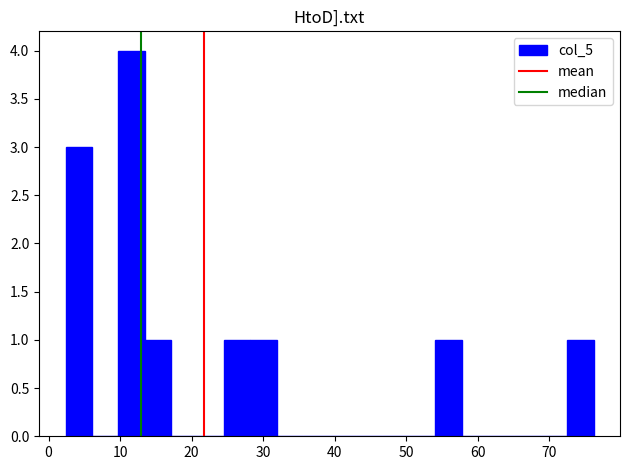

Around what value on the x-axis is the tallest bar? Give the approximate position of its centre, as read against the axis.

12